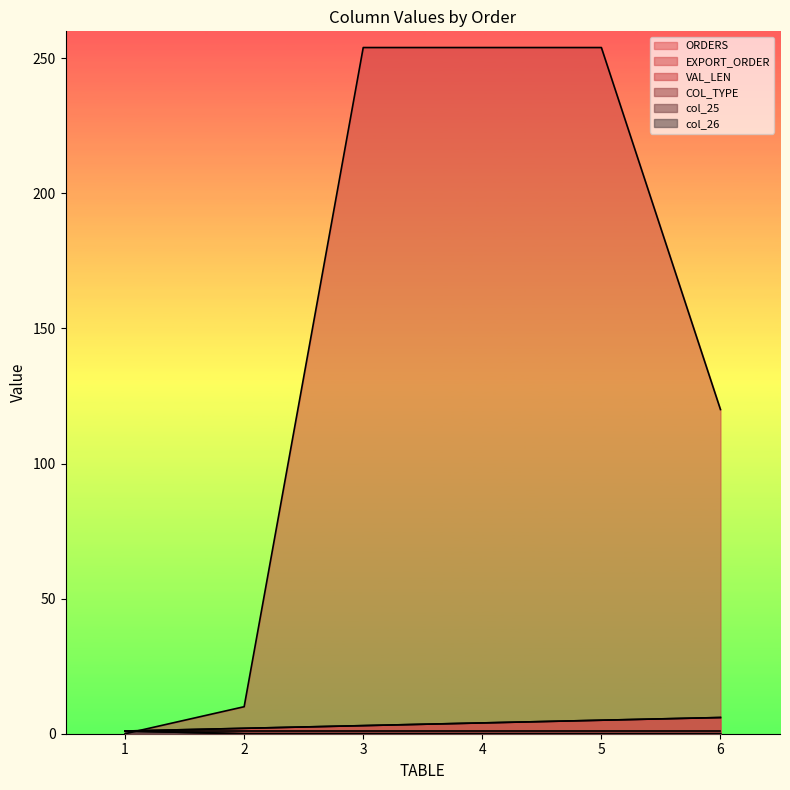

Is it true that EXPORT_ORDER equals 5 at 5?

True